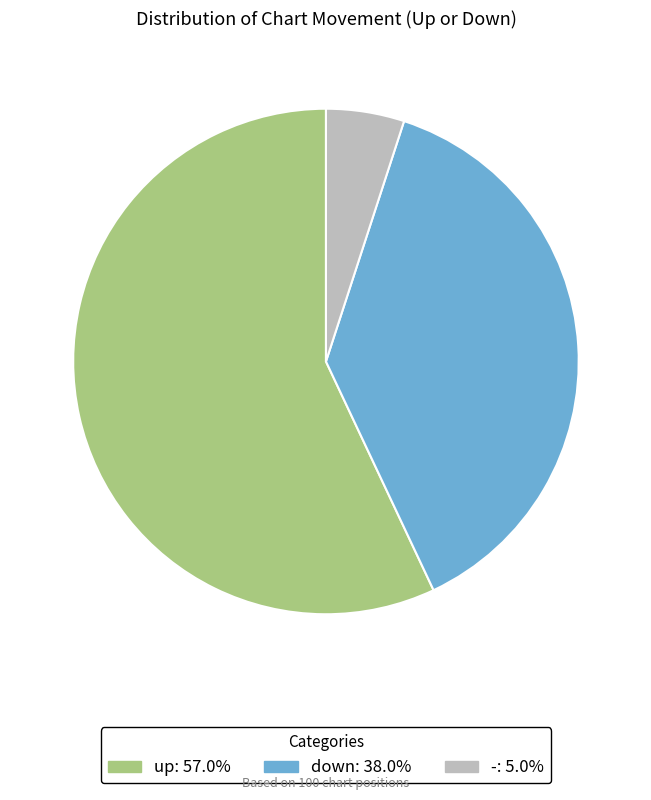

Does down represent more than half of the total?

No